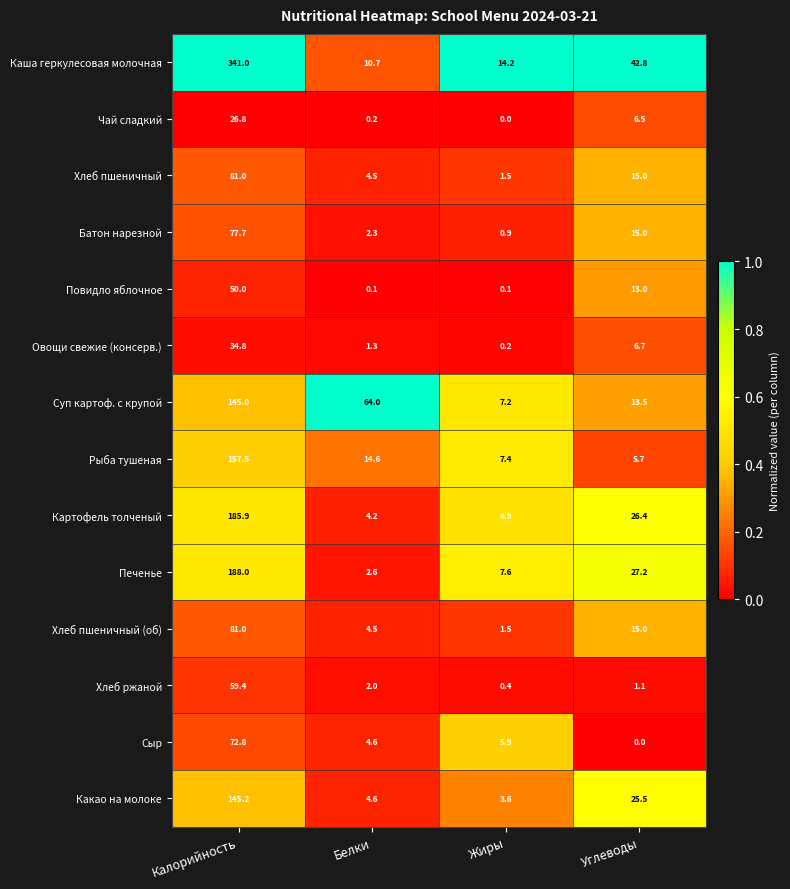

What is the difference between the Рыба тушеная values at Белки and Углеводы?

8.9